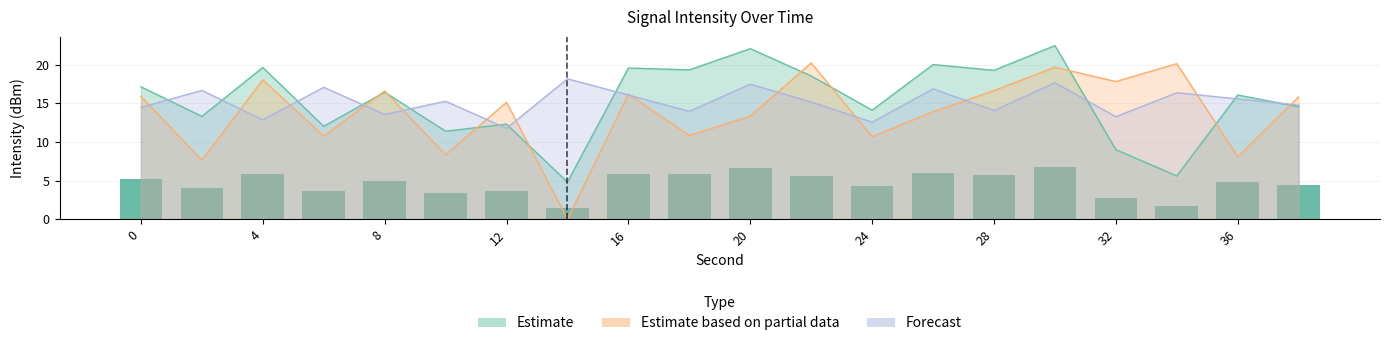

What is the maximum value shown in the chart?

22.5